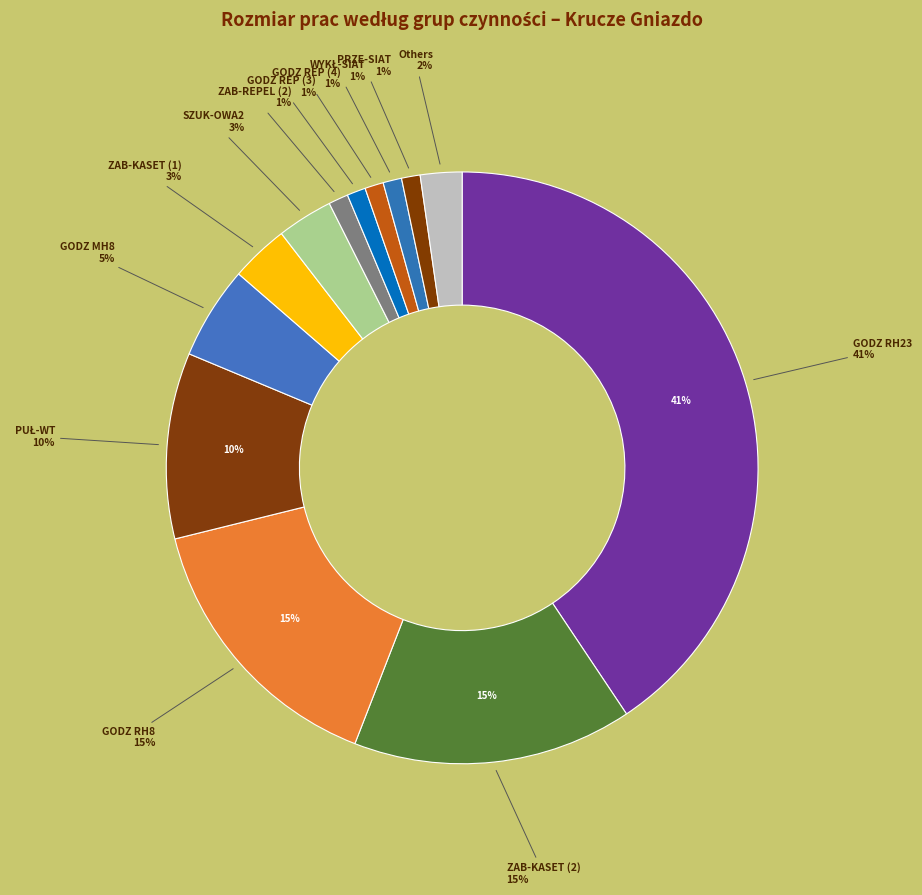

What is the largest slice in the pie chart?

GODZ RH23